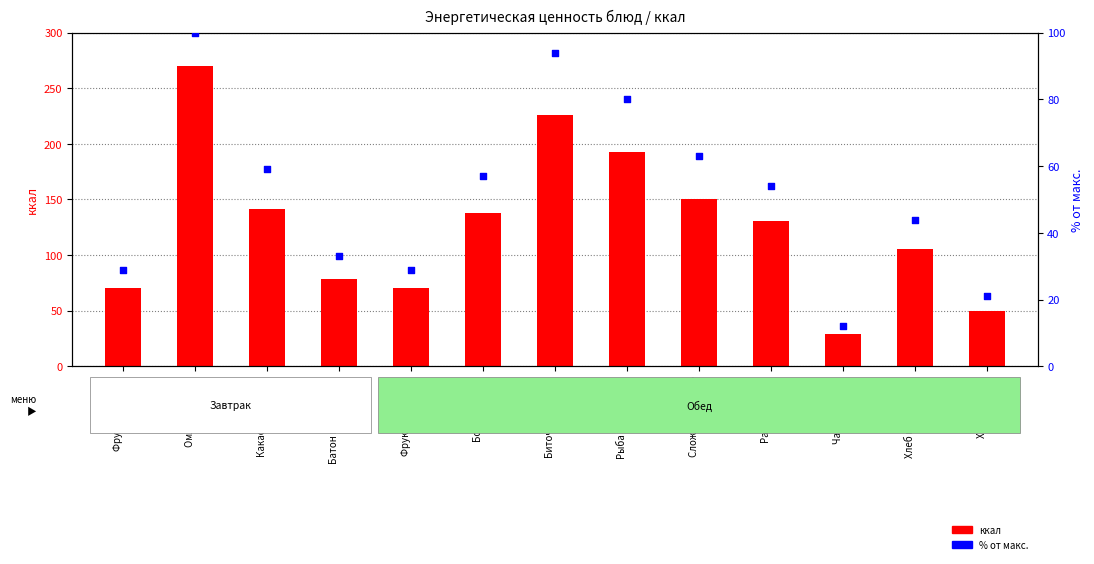

Is the value of ккал at Сложный гарнир greater than the value of % от макс. at Рагу овощное?

Yes